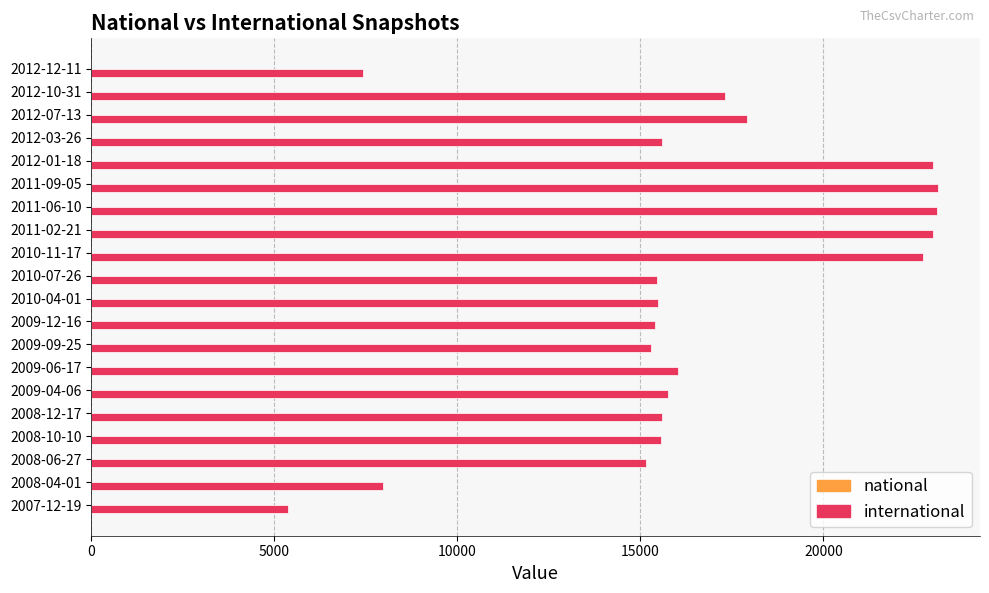

Between 2009-06-17 and 2009-12-16, which is larger?

2009-06-17